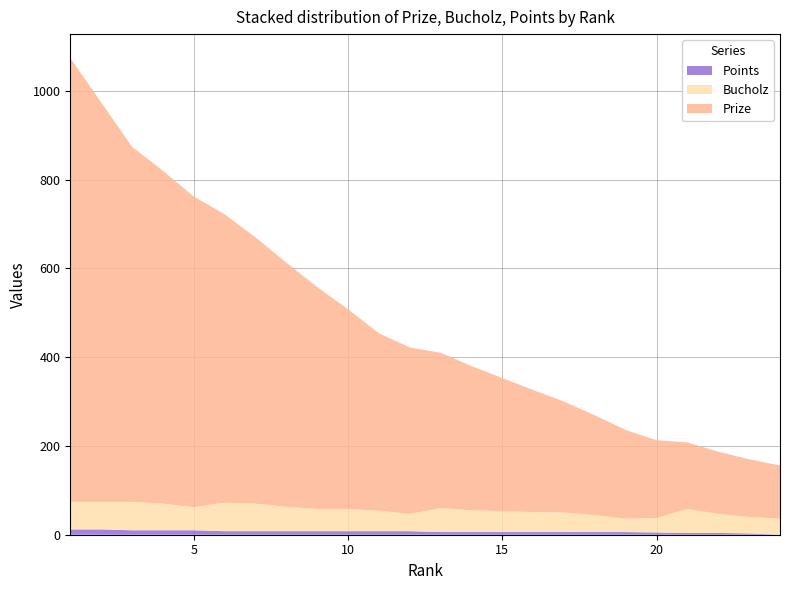

Reading left to right, list all the values displayed in this chart.

Prize: 1=1000	2=900	3=800	4=750	5=700	6=650	7=600	8=550	9=500	10=450	11=400	12=375	13=350	14=325	15=300	16=275	17=250	18=225	19=200	20=175	21=150	22=140	23=130	24=120
Bucholz: 1=62	2=62	3=64	4=60	5=52	6=64	7=62	8=55	9=50	10=50	11=46	12=39	13=54	14=49	15=47	16=45	17=44	18=38	19=30	20=33	21=54	22=43	23=37	24=36
Points: 1=12	2=12	3=10	4=10	5=10	6=8	7=8	8=8	9=8	10=8	11=8	12=8	13=6	14=6	15=6	16=6	17=6	18=6	19=6	20=5	21=4	22=4	23=3	24=0